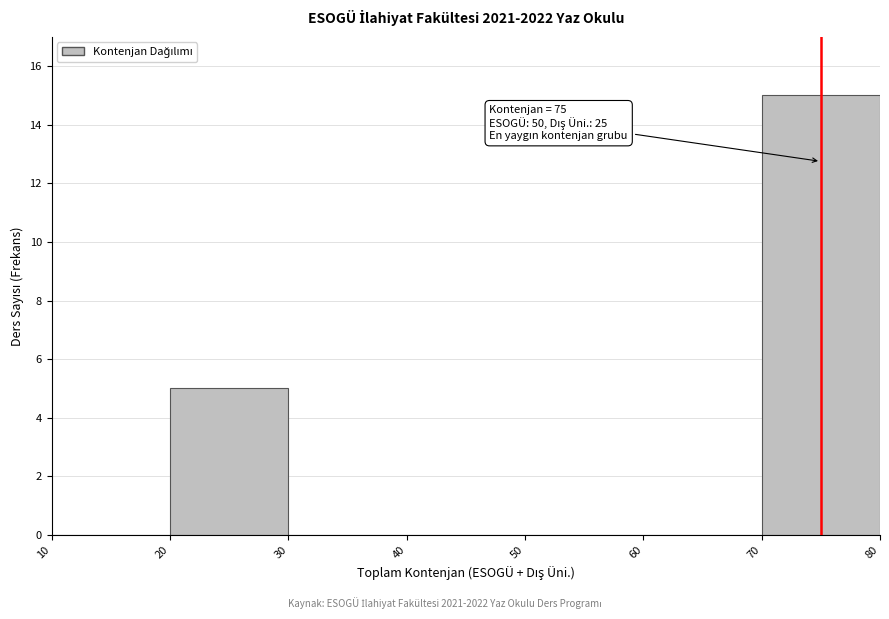

Which range on the x-axis has the tallest bar?

70 to 80